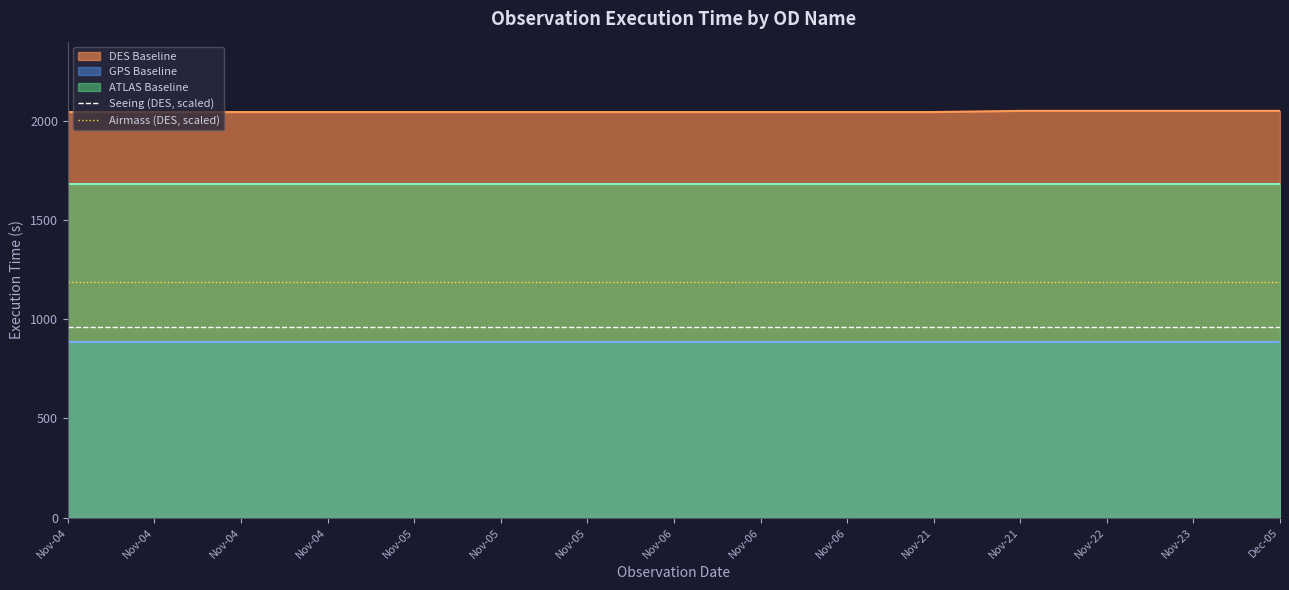

At which category is the sum across all series the highest?

Nov-04